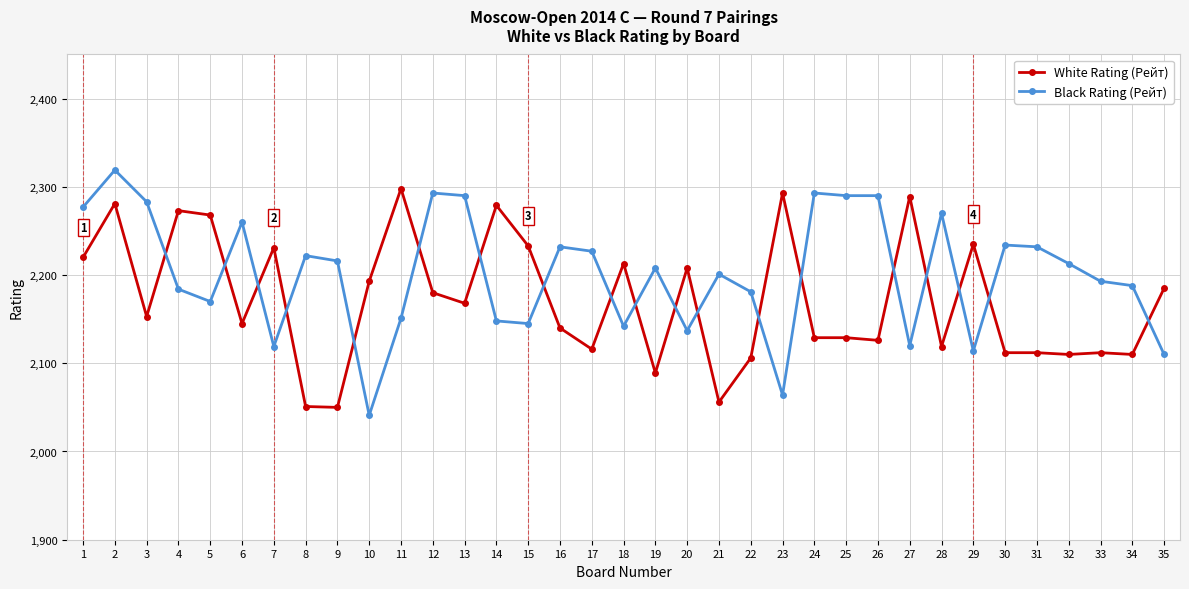

How many categories are shown in the chart?

35